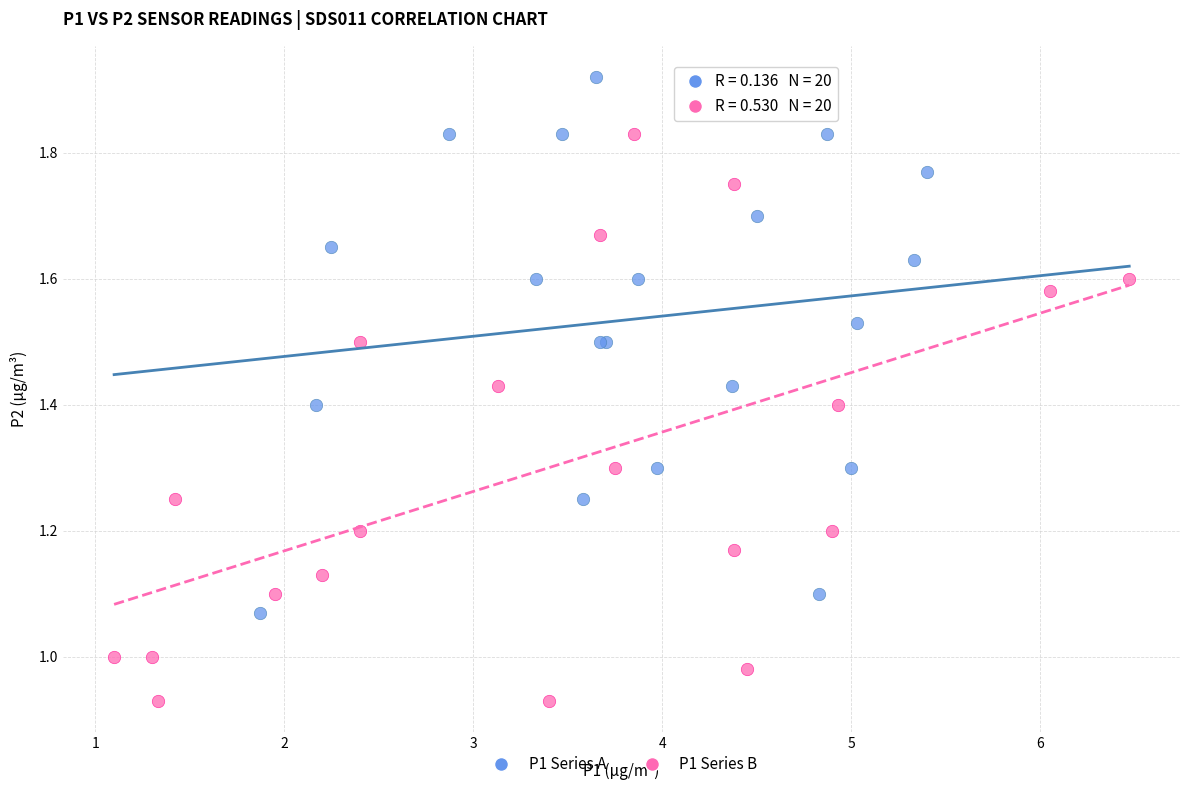

Which series contains the lowest Y value?

P1 Series B